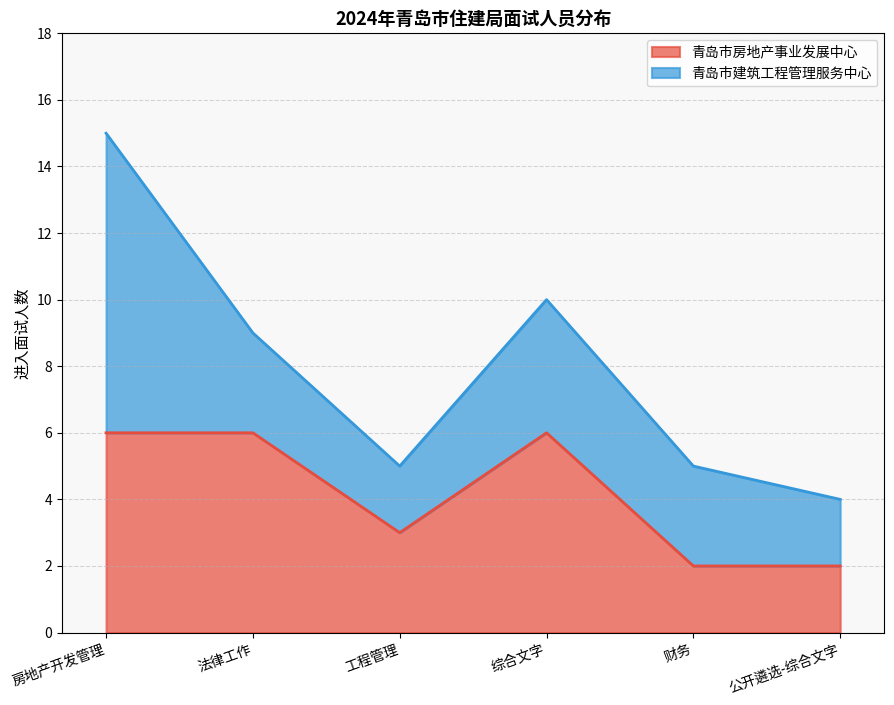

How many lines are shown in the chart?

2